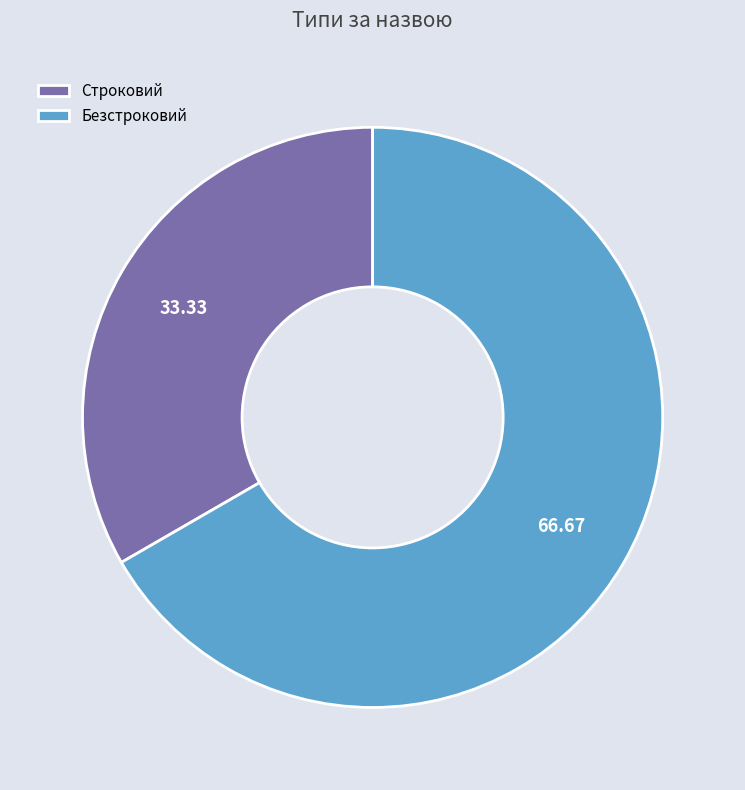

Which category accounts for the majority?

Безстроковий